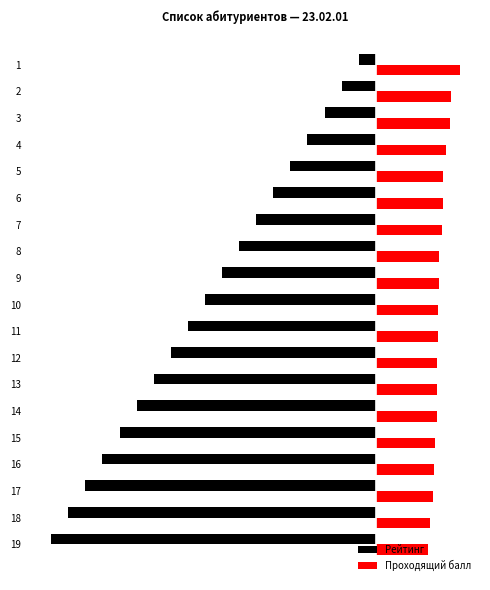

Reading right to left, what are all the values shown in this chart?

Рейтинг: -19.0	-18.0	-17.0	-16.0	-15.0	-14.0	-13.0	-12.0	-11.0	-10.0	-9.0	-8.0	-7.0	-6.0	-5.0	-4.0	-3.0	-2.0	-1.0
Проходящий балл: 3.0	3.1	3.4	3.4	3.5	3.6	3.6	3.6	3.6	3.6	3.7	3.7	3.9	3.9	4.0	4.1	4.3	4.4	4.9